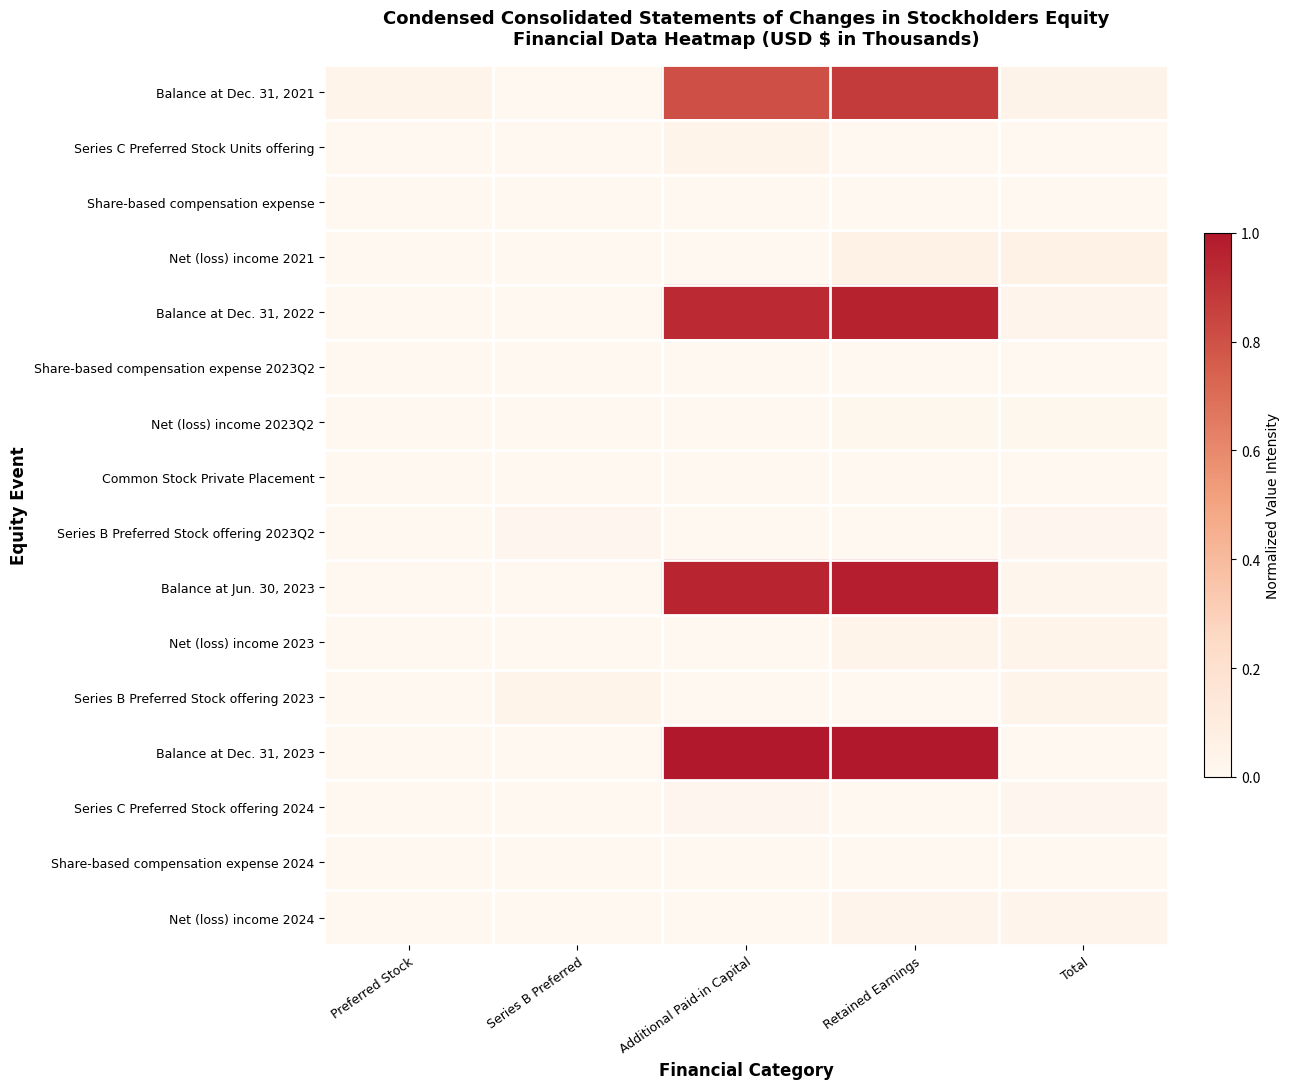

What is the total value across all series at Retained Earnings?

3.9